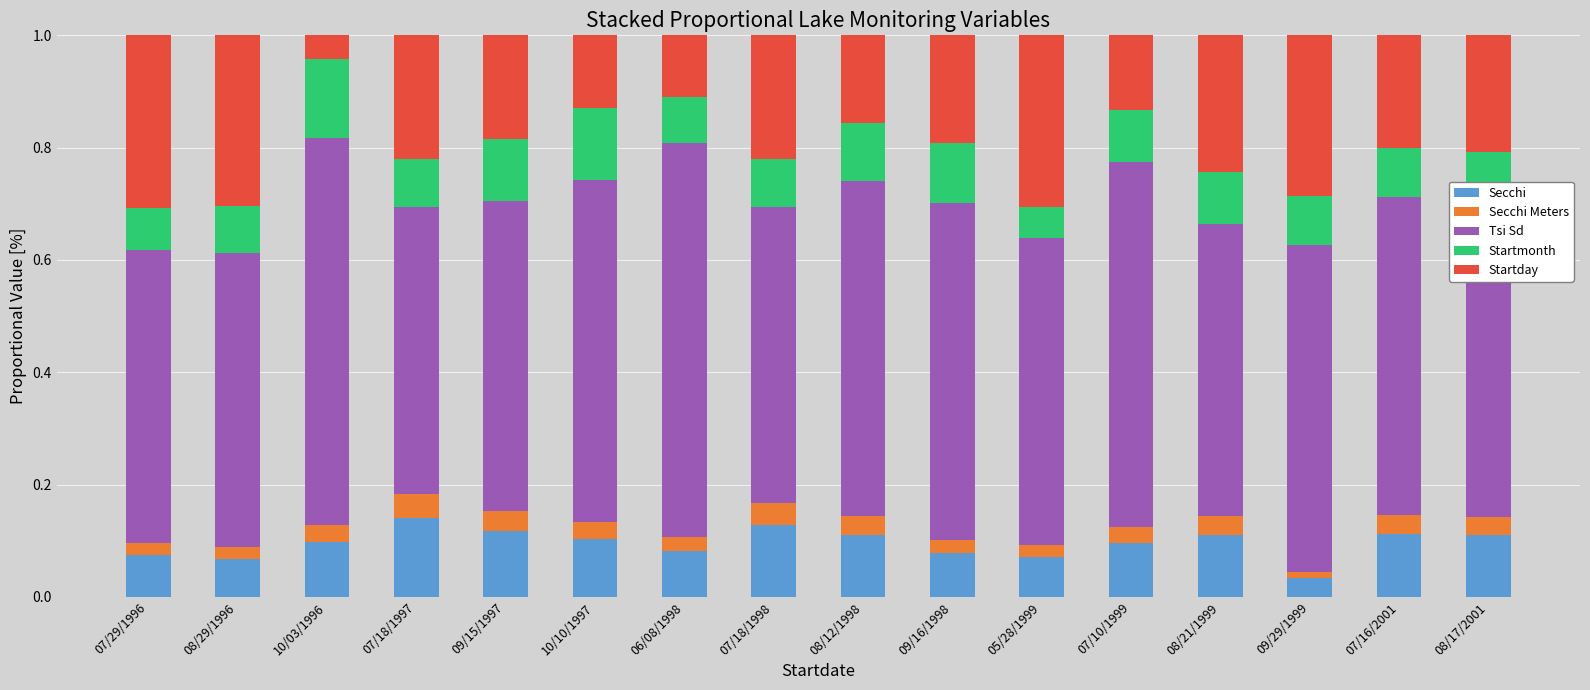

Which category has the lowest value in the Secchi series?

09/29/1999